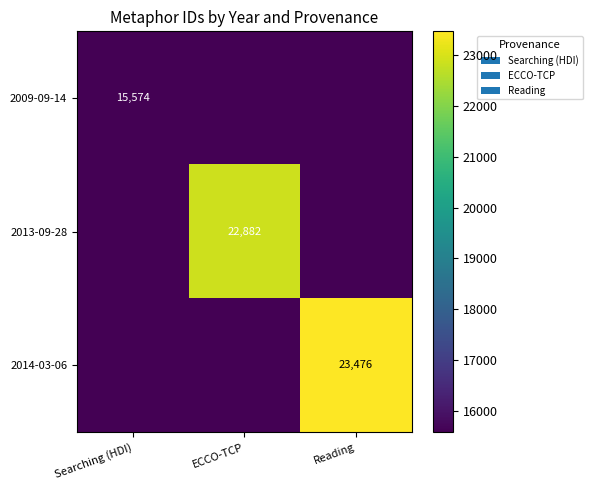

The value of 2013-09-28 at ECCO-TCP is 38958. True or false?

False